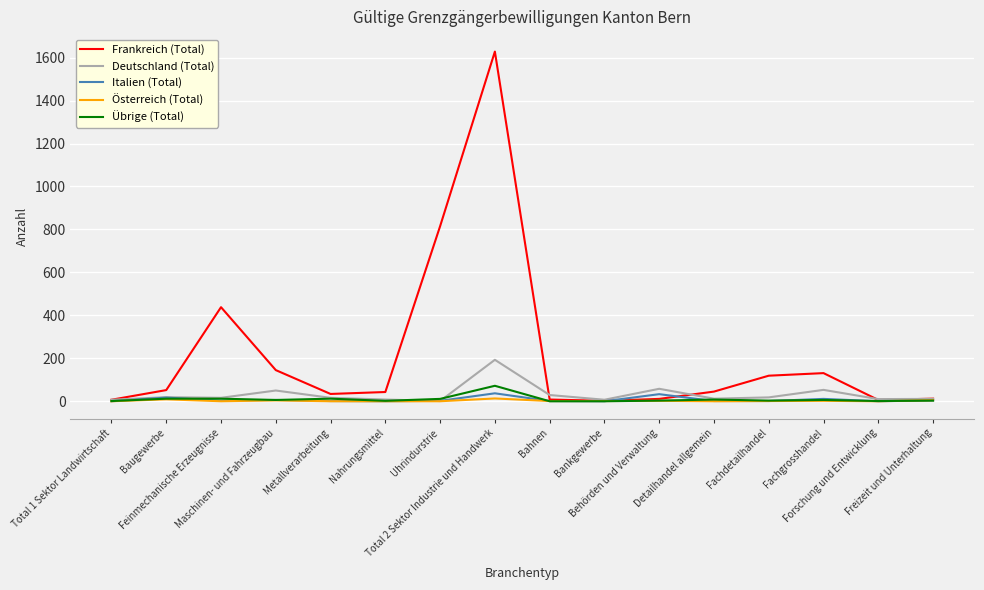

What are all the series names shown in the legend?

Frankreich (Total), Deutschland (Total), Italien (Total), Österreich (Total), Übrige (Total)